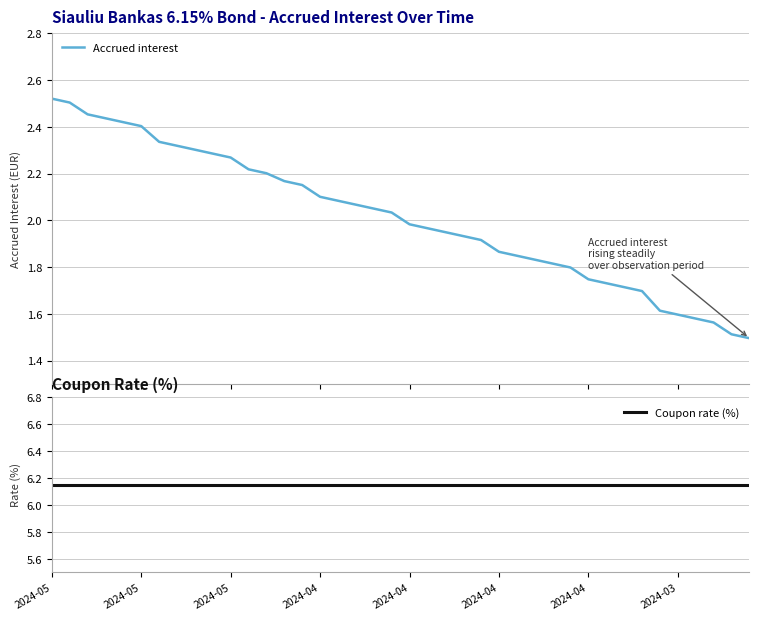

Read the Accrued interest value at 2024-03.

1.6